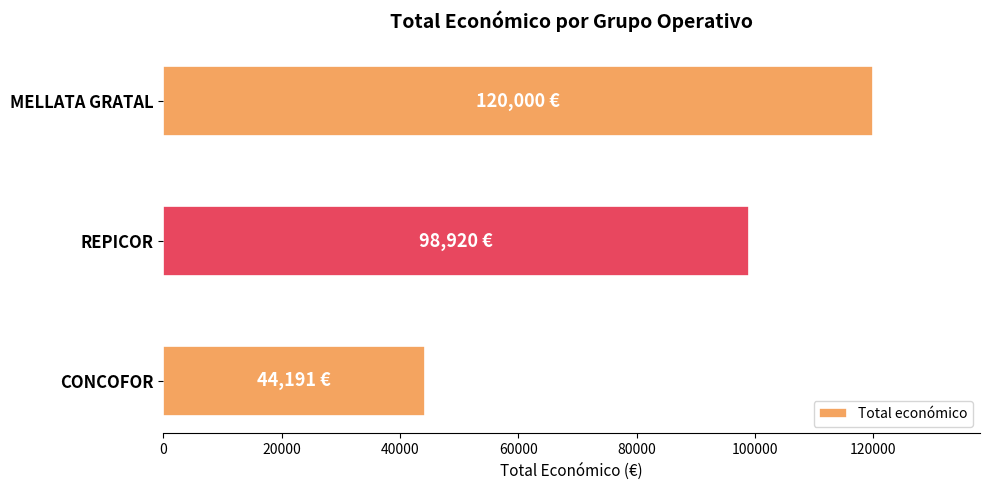

What is the change in value from CONCOFOR to REPICOR?

+54729